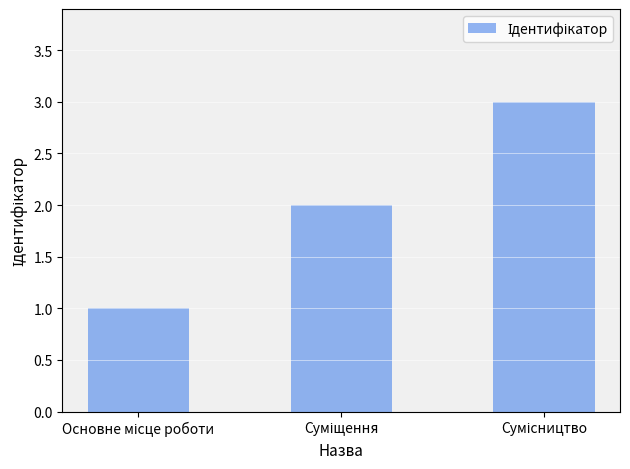

What is the value of the 3rd bar from the left?

3